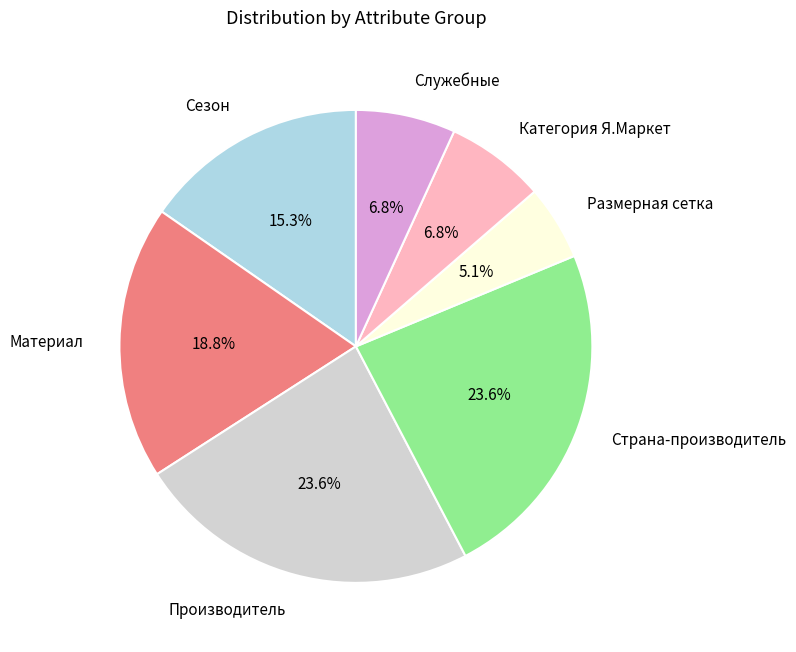

To the nearest percent, what is the difference between the Производитель and Категория Я.Маркет slice percentages?

17%